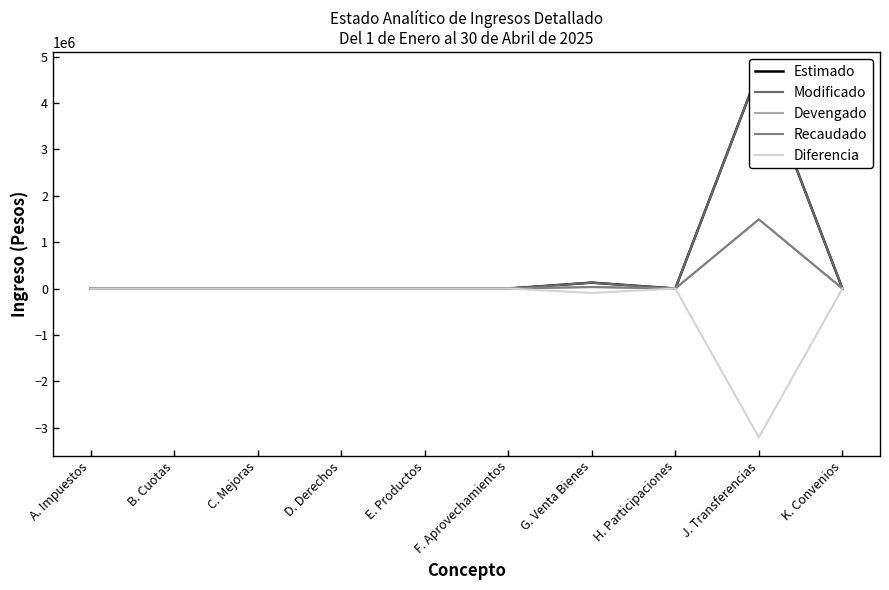

List the series in order of their peak value, lowest first.

Diferencia, Devengado, Recaudado, Estimado, Modificado